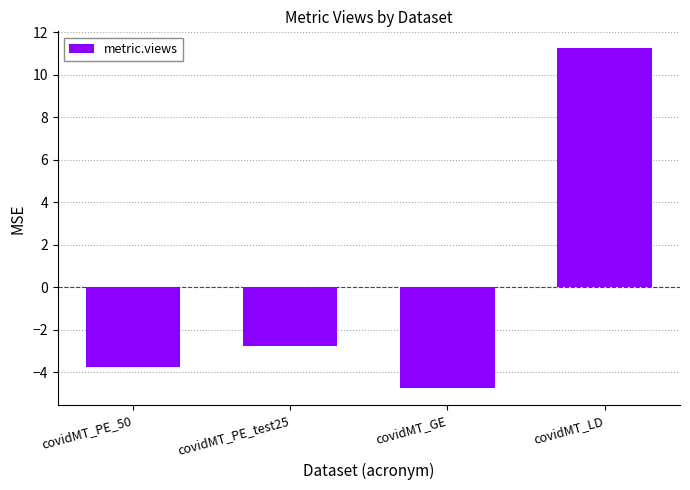

Rank the categories by value from highest to lowest.

covidMT_LD, covidMT_PE_test25, covidMT_PE_50, covidMT_GE